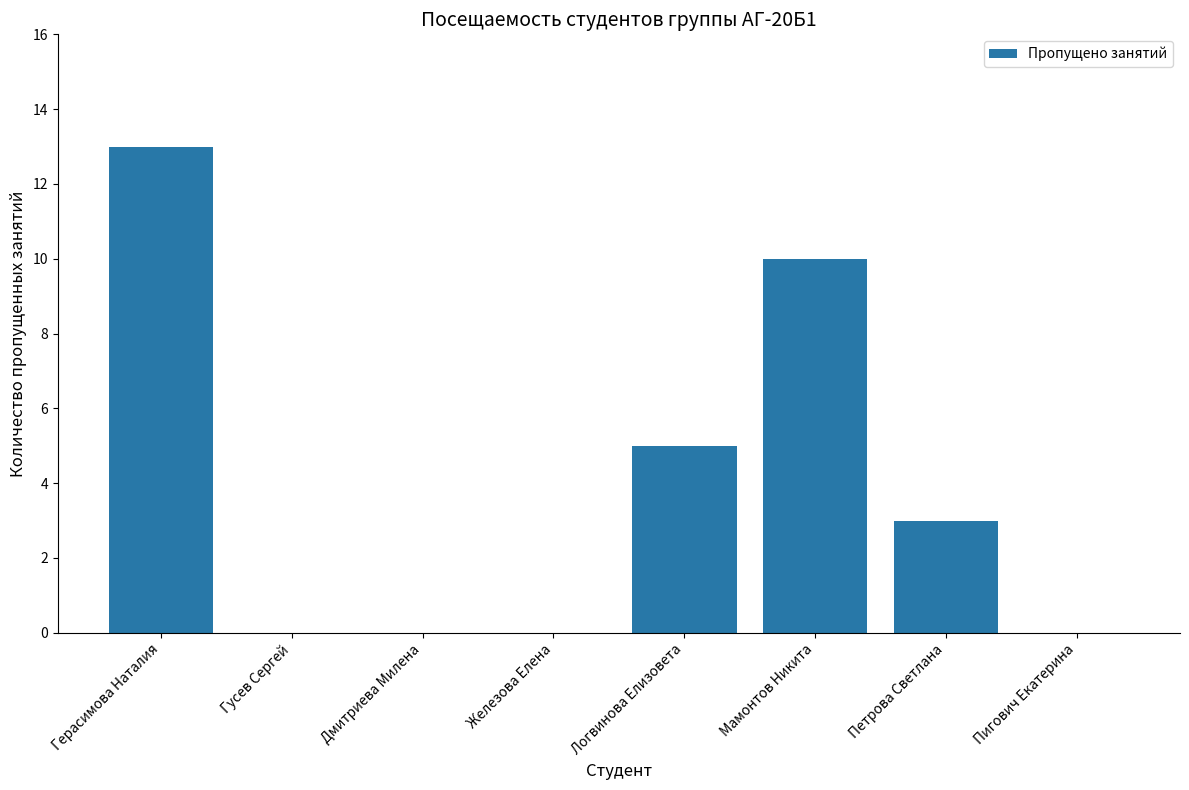

Reading right to left, transcribe all the data shown in this chart.

0	3	10	5	0	0	0	13